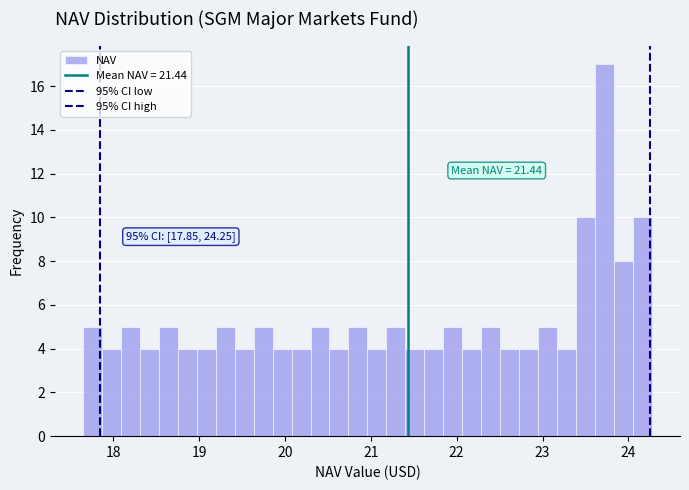

Read against the x-axis, roughly where is the centre of the tallest bar?

23.7